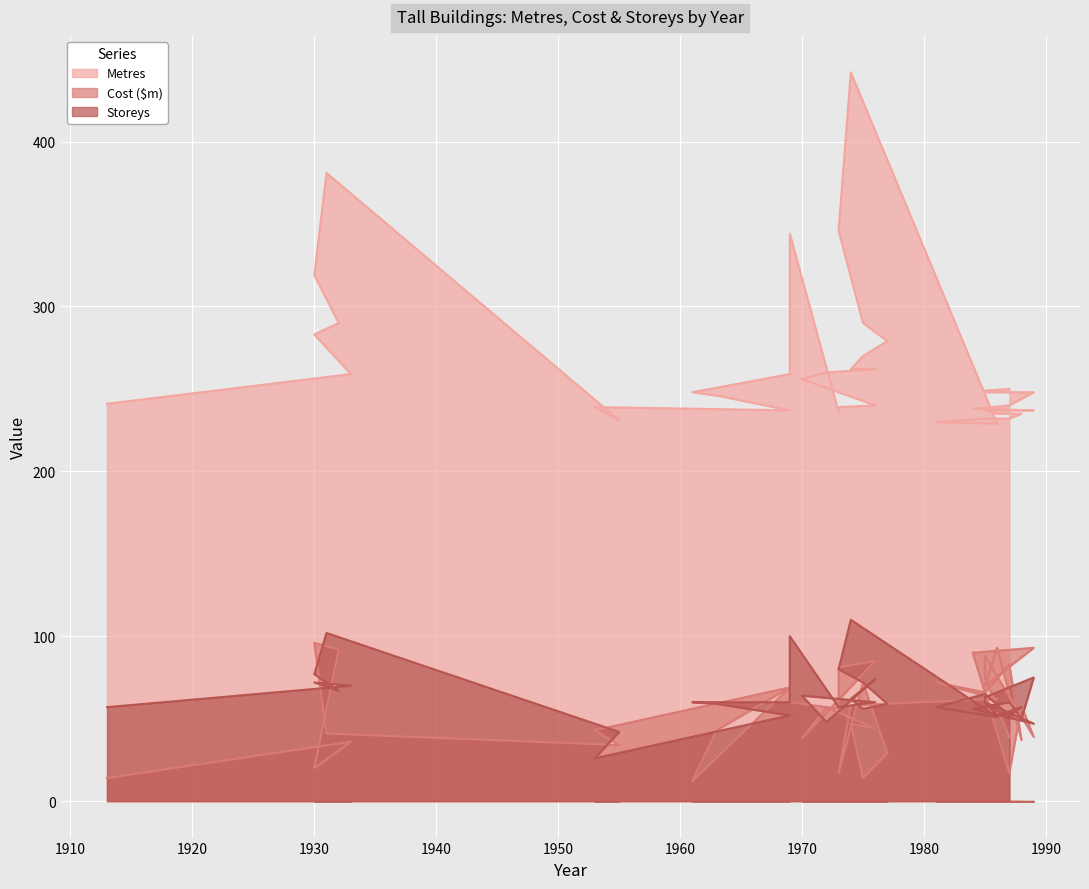

What is the spread (max minus min) of values at 1981?

173